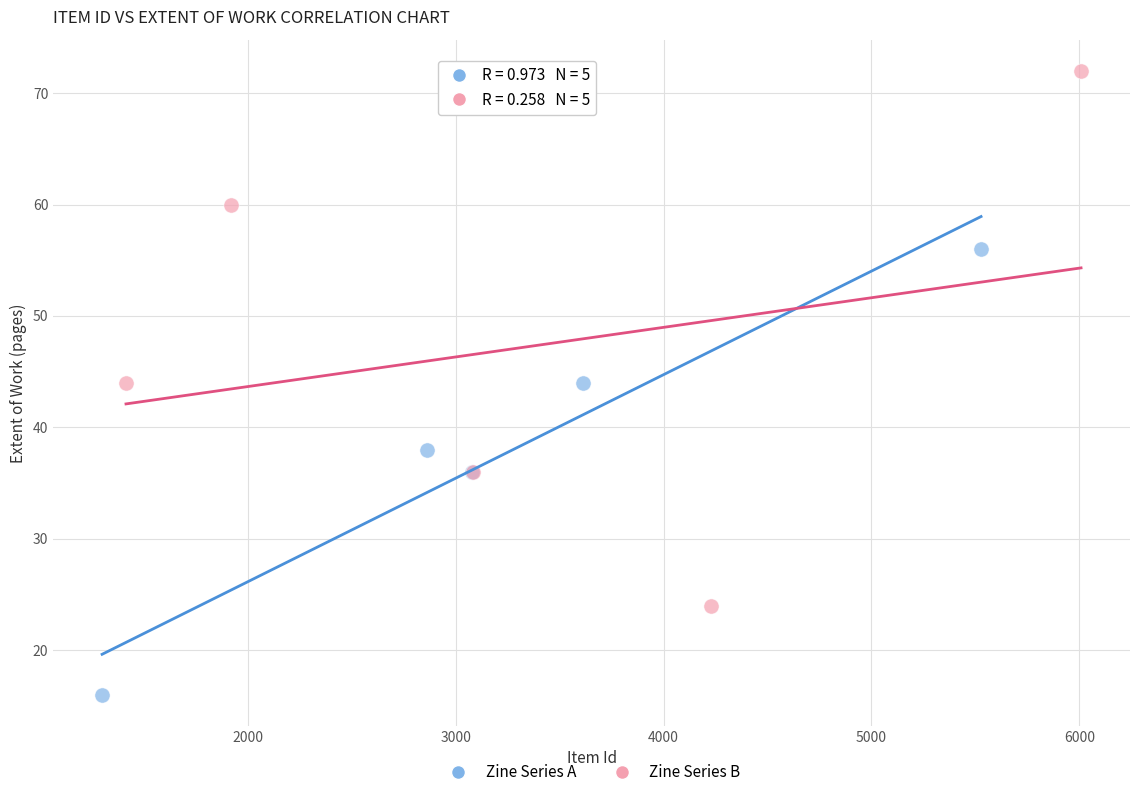

Which series contains the highest Y value?

Zine Series B